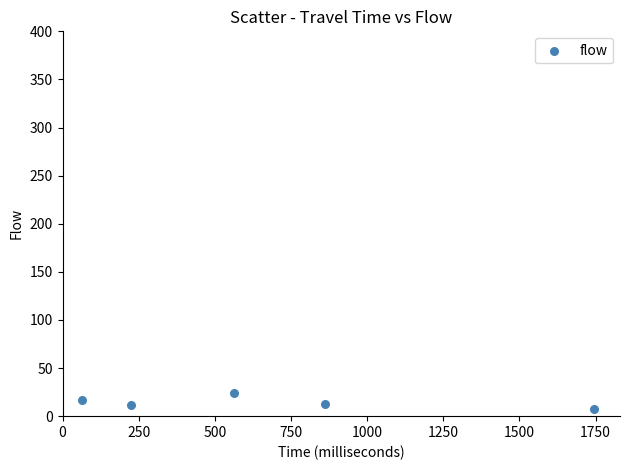

What is the range of X values (max minus min)?

1683